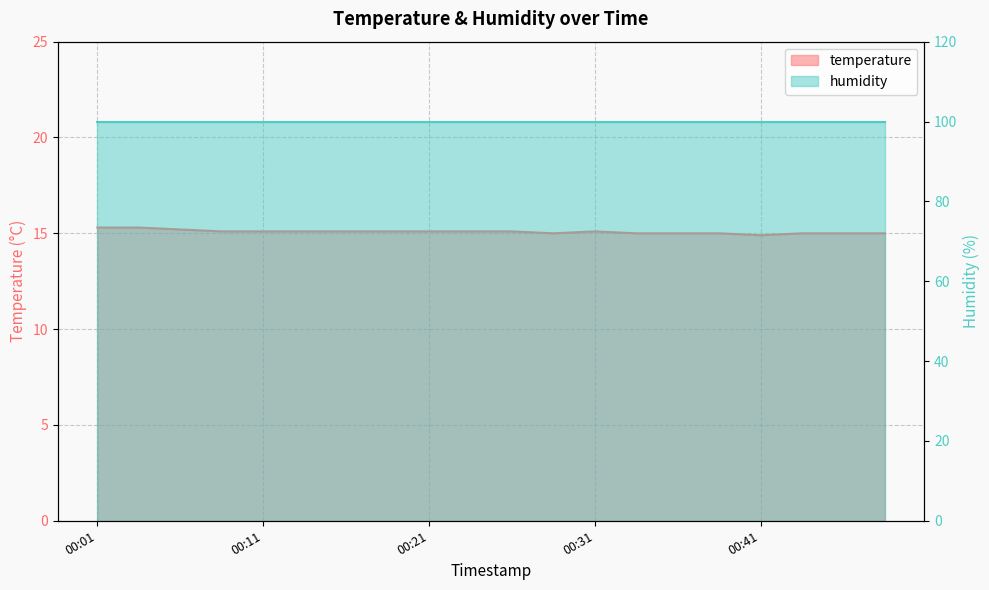

Is it true that the value at 00:21 is 9.4?

False